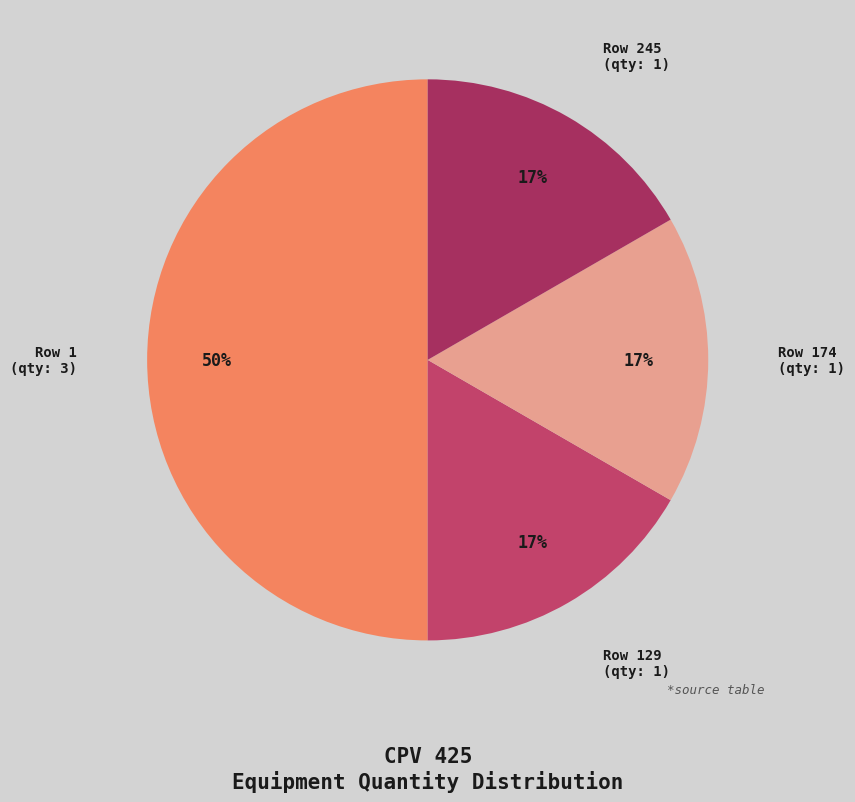

Which category has the biggest portion of the pie?

Row 1 (qty: 3)